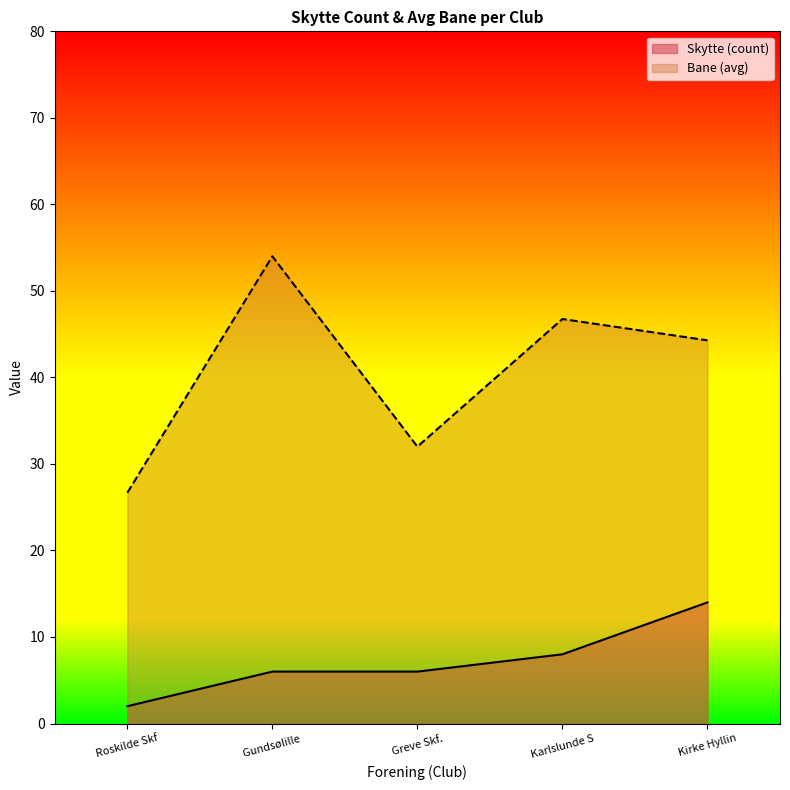

The value of Skytte (count) at Roskilde Skf is 2.0. True or false?

True